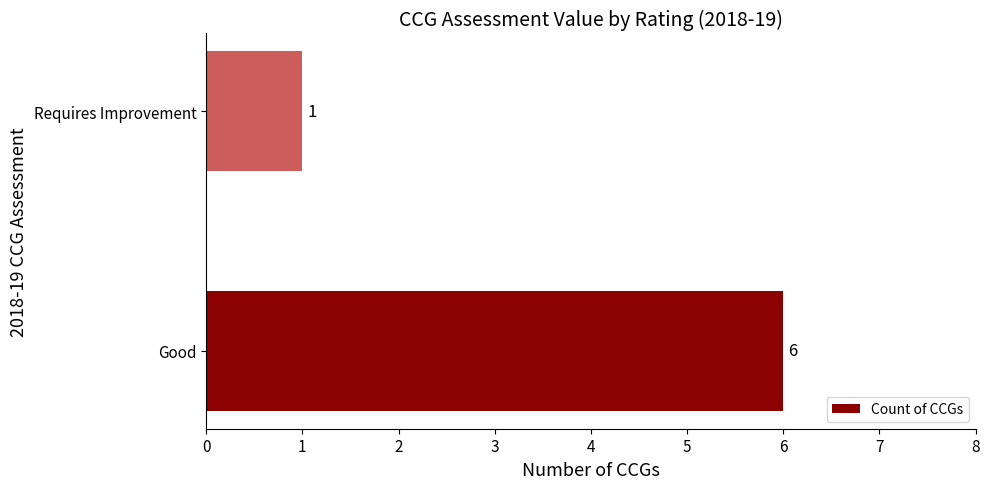

Are the bars grouped side by side (vs. stacked)?

No